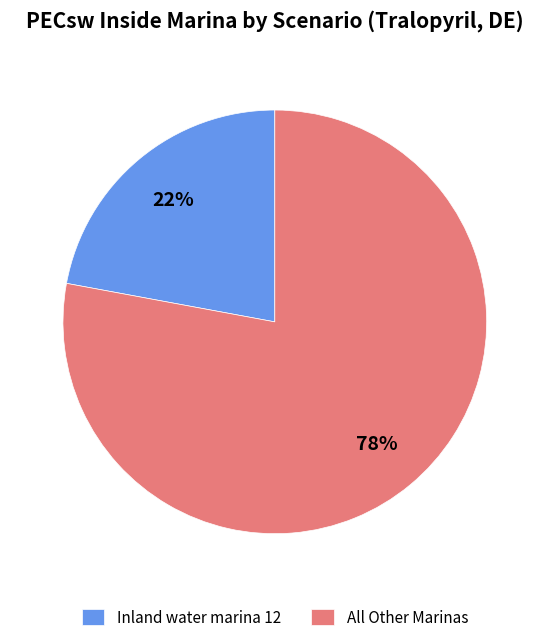

Count the number of slices in the pie.

2